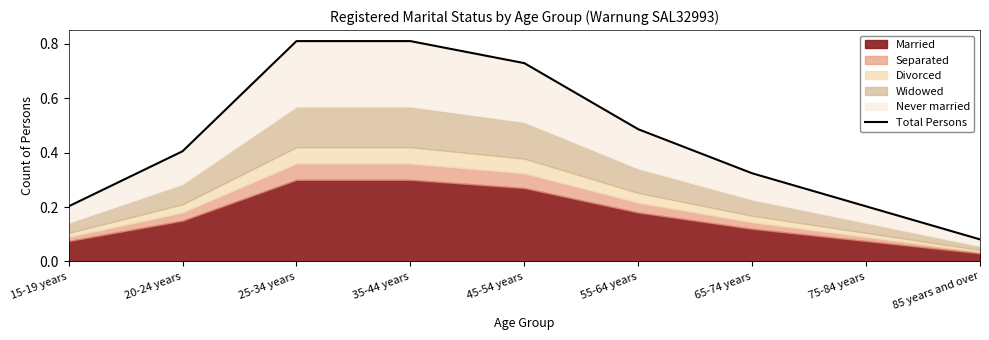

Does the chart display data point markers on the line(s)?

No